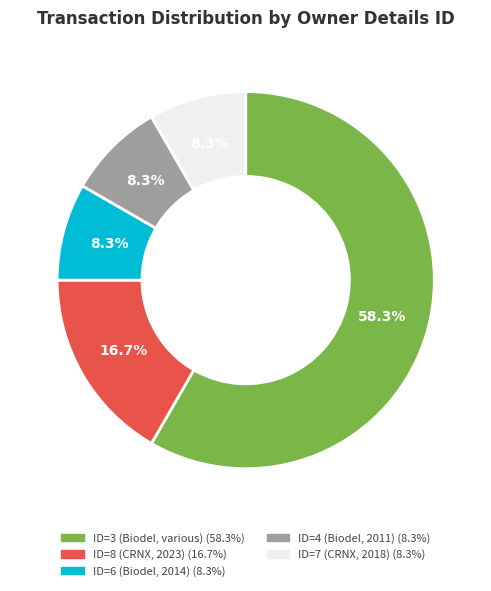

Is there any slice that represents more than half of the pie?

Yes